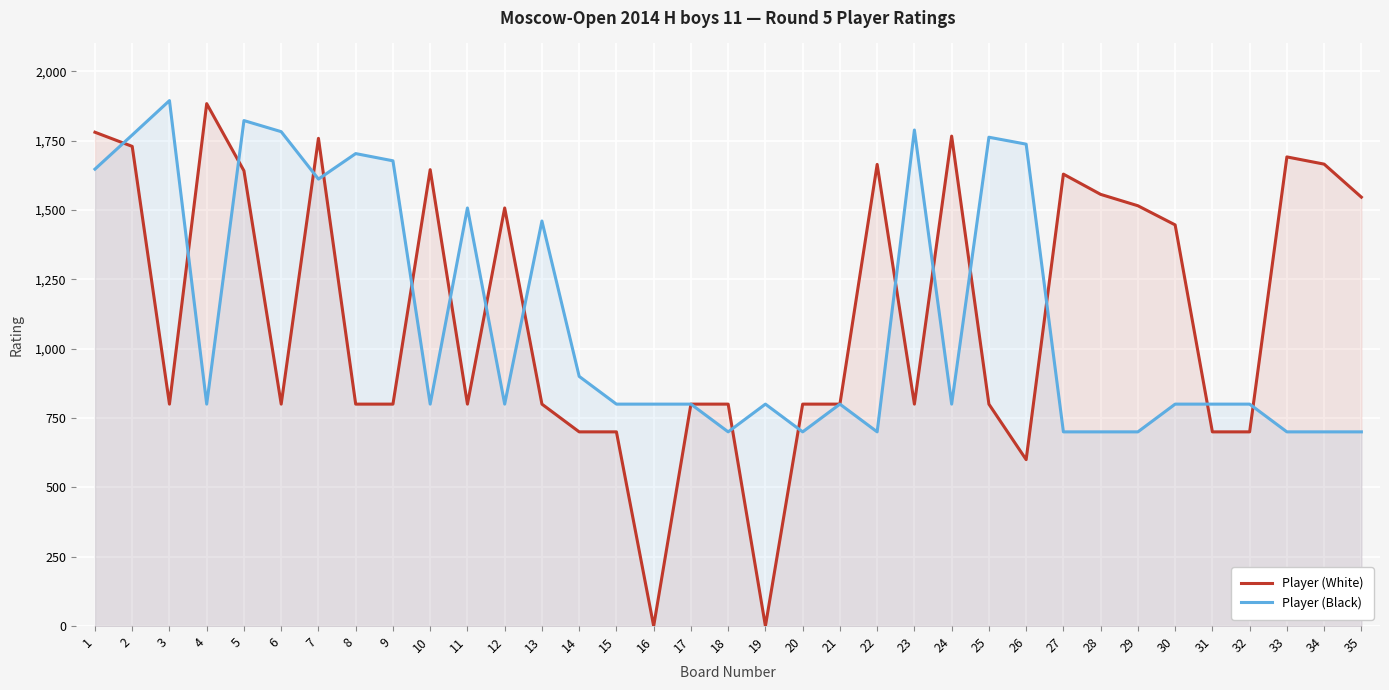

The value of Player (Black) at 27 is 700. True or false?

True